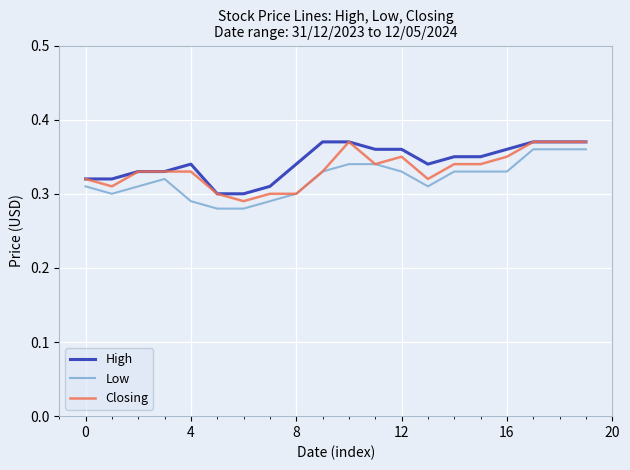

Count the number of categories in the chart.

20